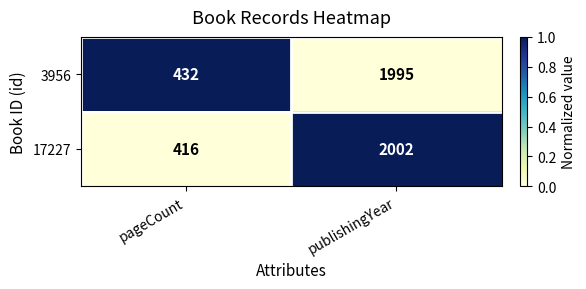

Is it true that 17227 equals 416 at pageCount?

True